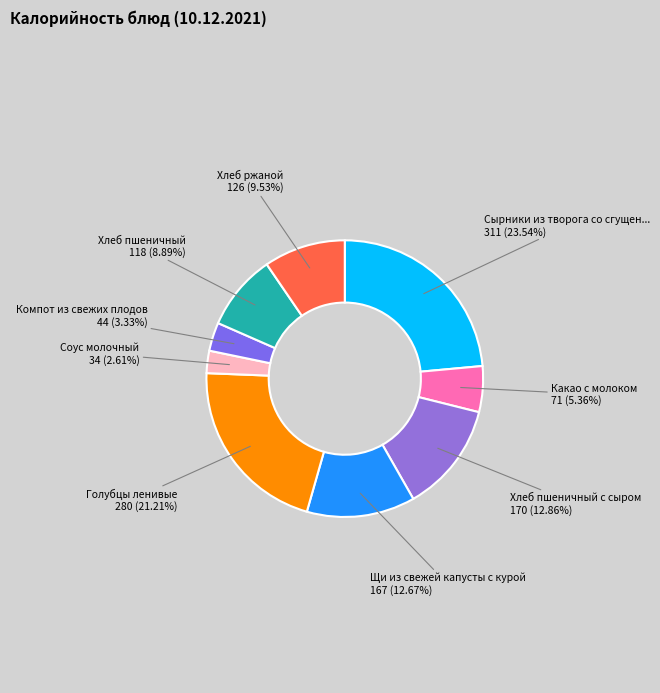

How many segments does this pie chart have?

9